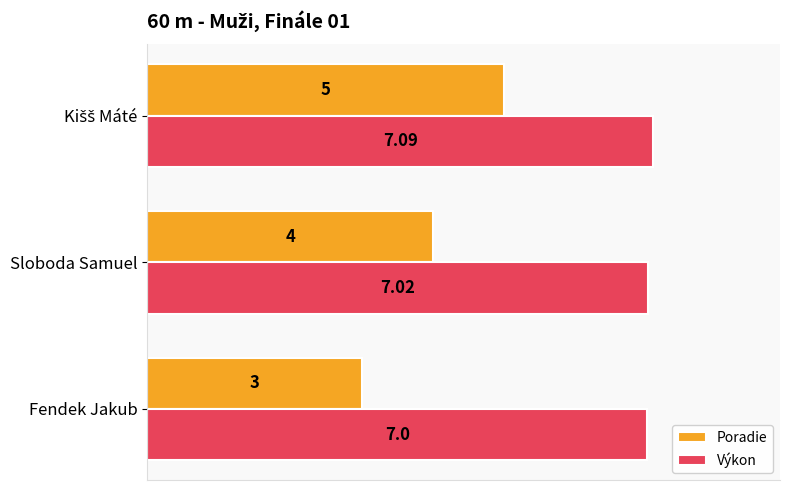

What is the average value of the Výkon series?

7.0